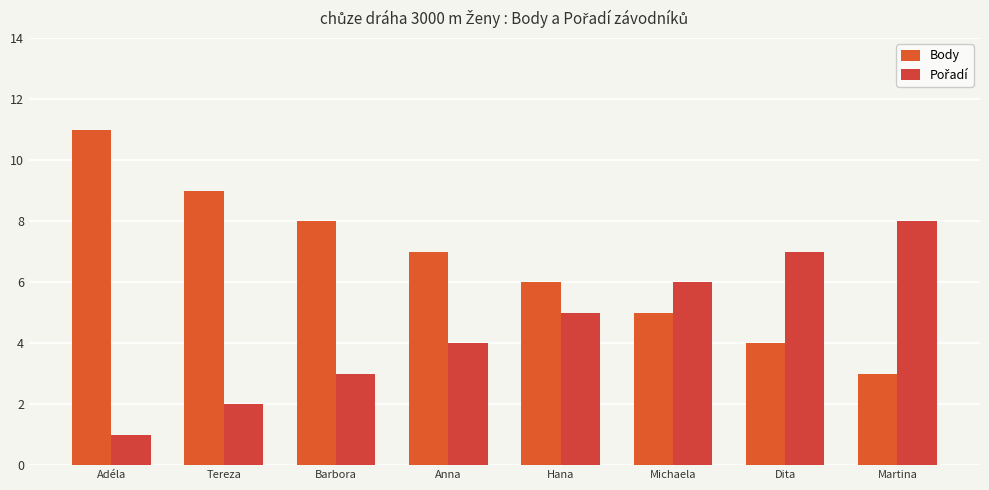

Count the number of data series in this chart.

2